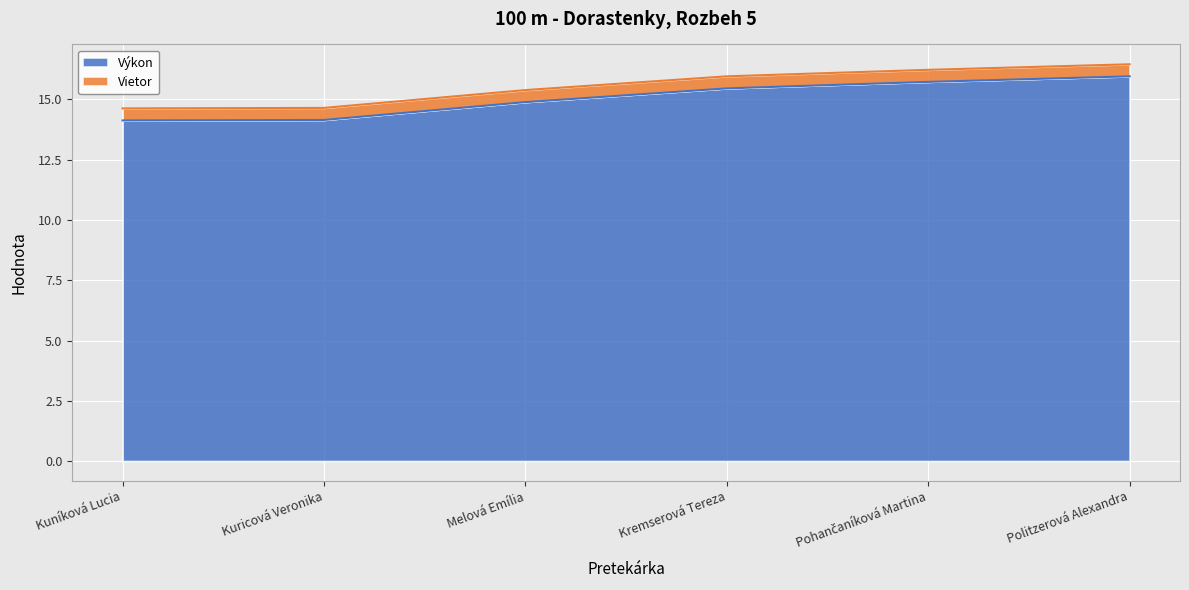

What is the sum of the values at Kuricová Veronika and Kremserová Tereza?

29.6